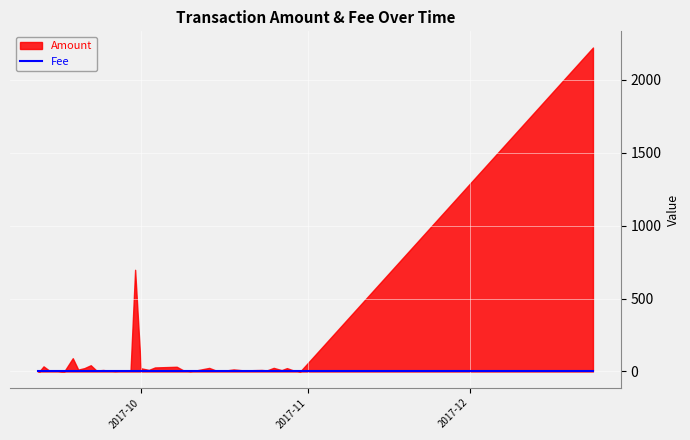

Which series has the largest range (max minus min)?

Amount